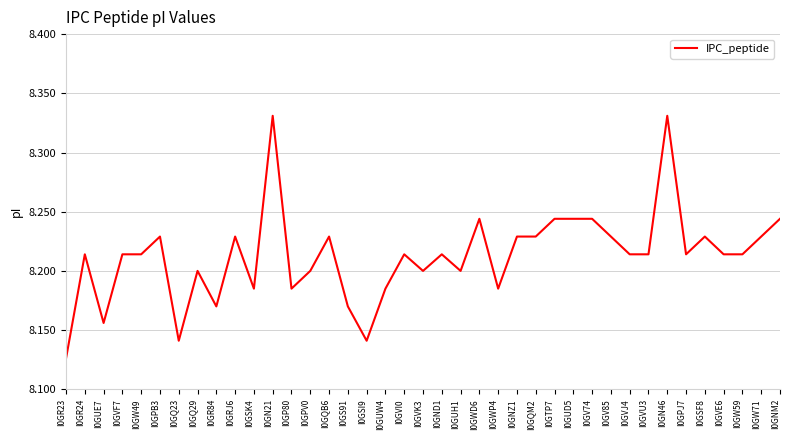

What position from the right is I0GR24?

38